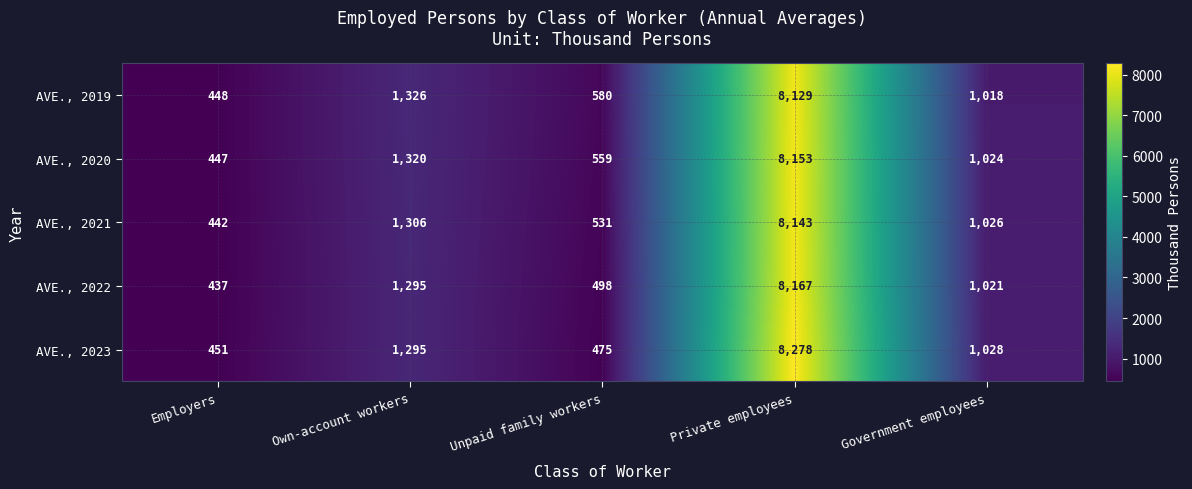

Reading right to left, transcribe all the data shown in this chart.

AVE., 2019: Government employees=1018	Private employees=8129	Unpaid family workers=580	Own-account workers=1326	Employers=448
AVE., 2020: Government employees=1024	Private employees=8153	Unpaid family workers=559	Own-account workers=1320	Employers=447
AVE., 2021: Government employees=1026	Private employees=8143	Unpaid family workers=531	Own-account workers=1306	Employers=442
AVE., 2022: Government employees=1021	Private employees=8167	Unpaid family workers=498	Own-account workers=1295	Employers=437
AVE., 2023: Government employees=1028	Private employees=8278	Unpaid family workers=475	Own-account workers=1295	Employers=451